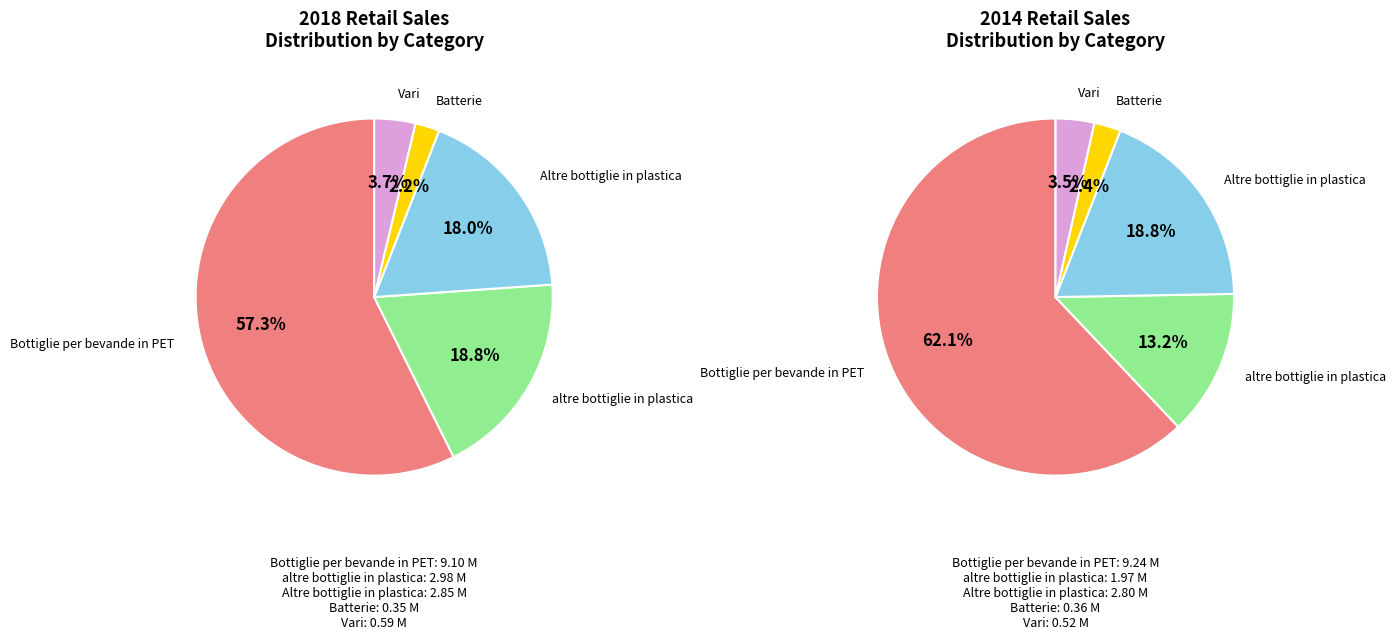

Does any single category account for the majority?

Yes